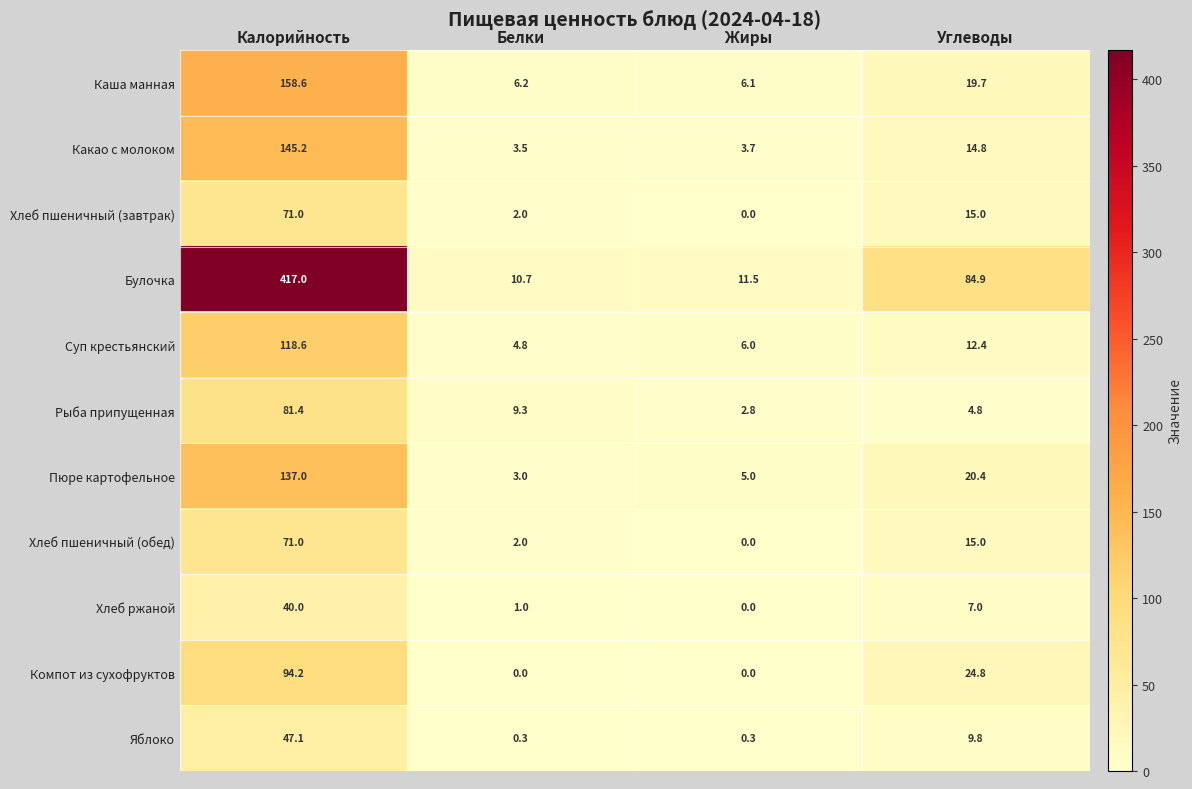

What is the difference between the Пюре картофельное values at Белки and Углеводы?

17.4